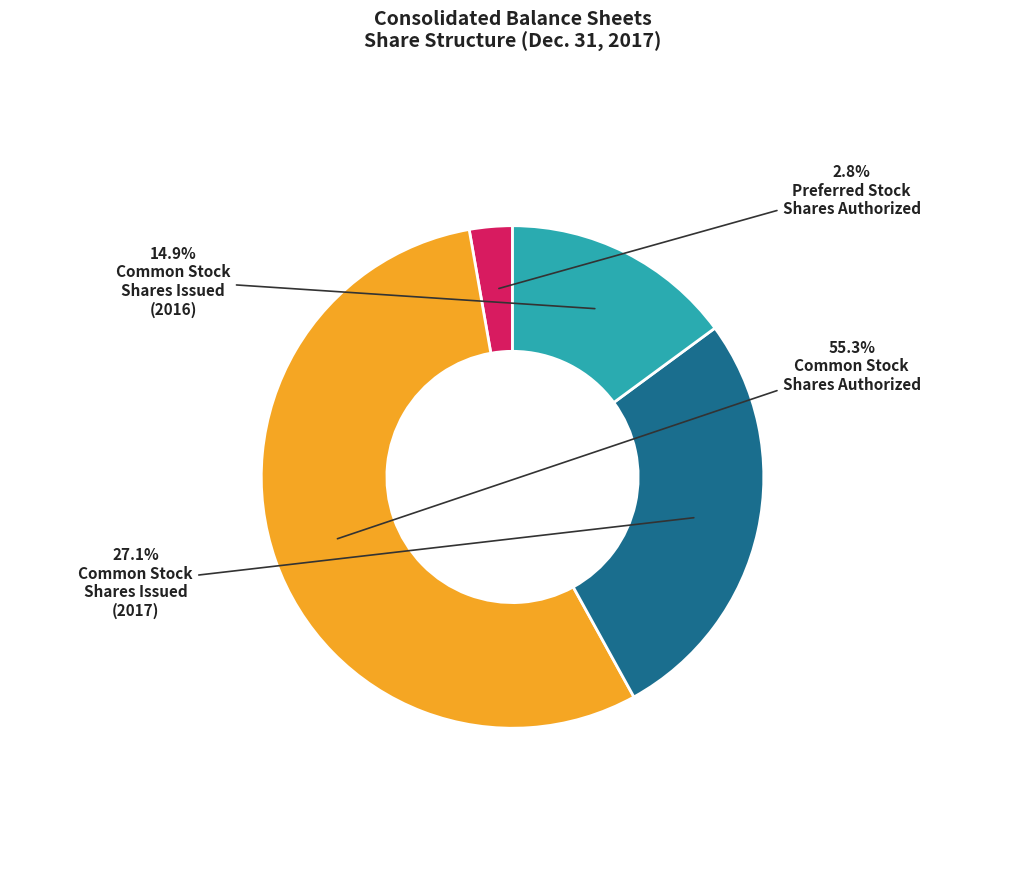

Count the number of slices in the pie.

4